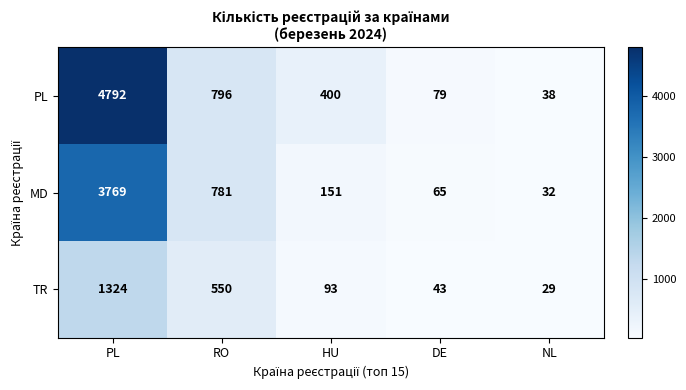

Reading left to right, extract all data points from this chart.

PL: PL=4792	RO=796	HU=400	DE=79	NL=38
MD: PL=3769	RO=781	HU=151	DE=65	NL=32
TR: PL=1324	RO=550	HU=93	DE=43	NL=29